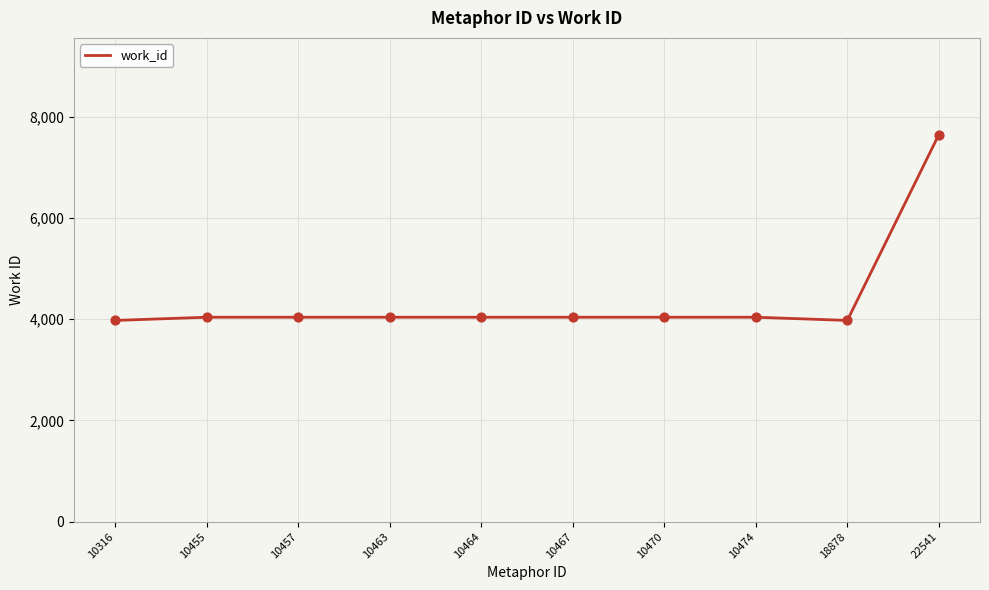

What is the change in value from 10474 to 22541?

+3605